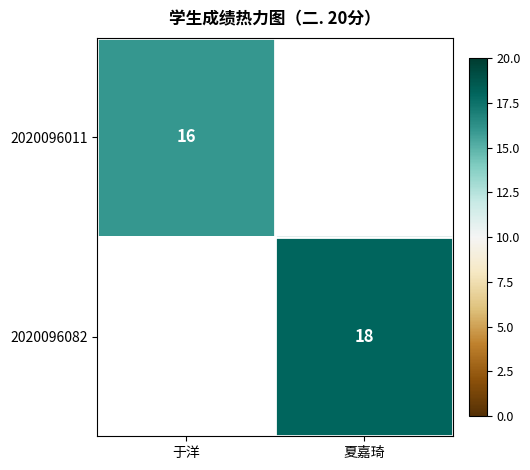

The 2020096011 series shows 28 at 于洋. True or false?

False